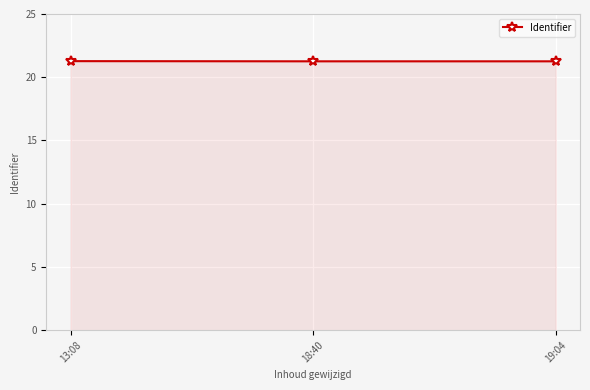

What is the ratio of the value at 19:04 to the value at 13:08?

1.0